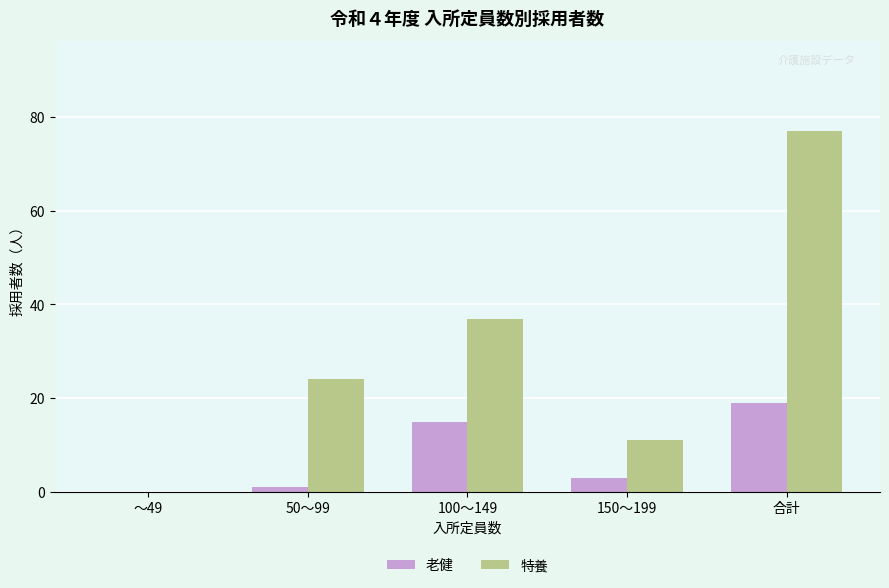

The value of 特養 at ～49 is 40. True or false?

False